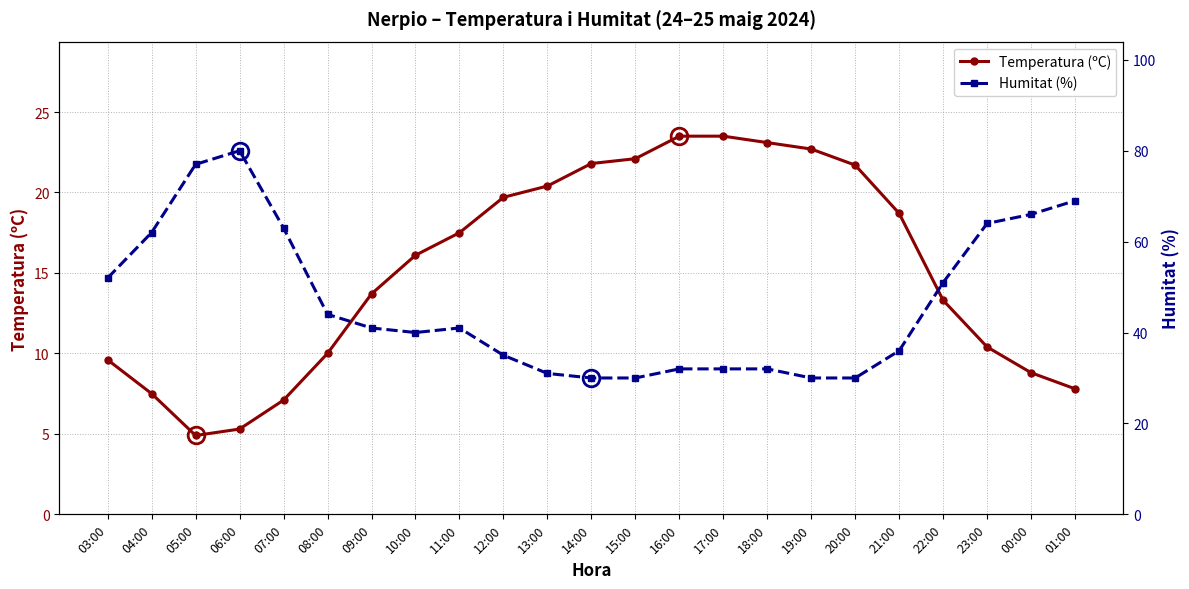

How many interior local peaks does the Humitat (%) series have?

2